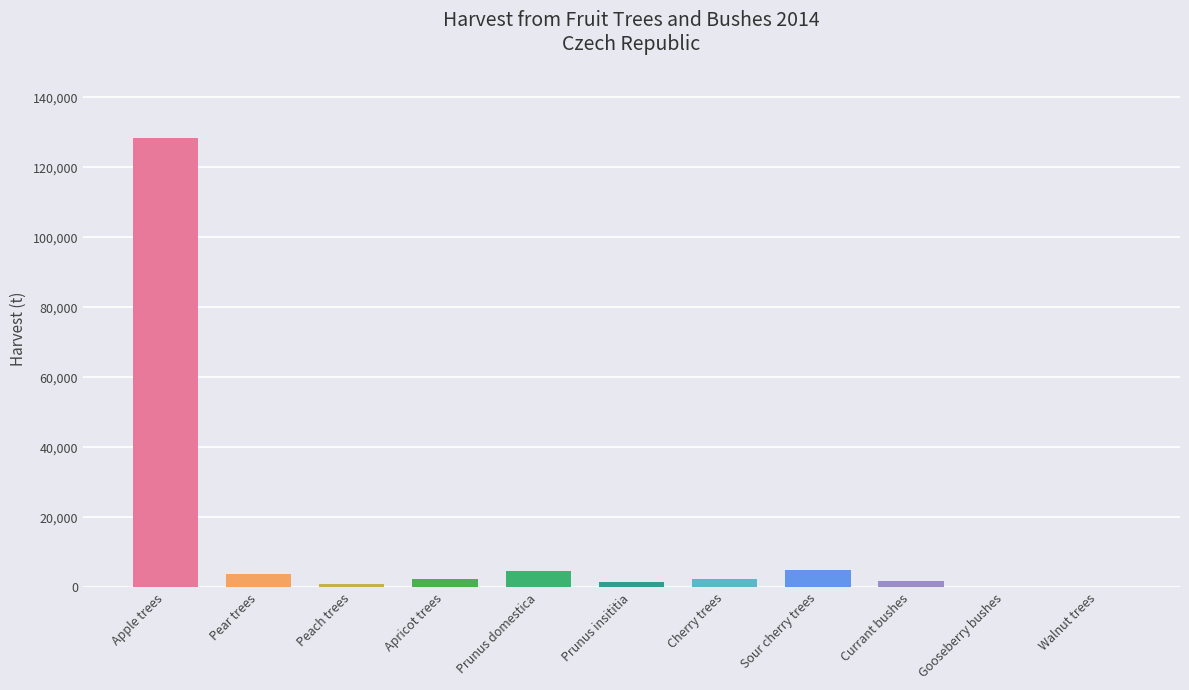

The chart shows a value of 4622.0 at Prunus domestica. True or false?

True